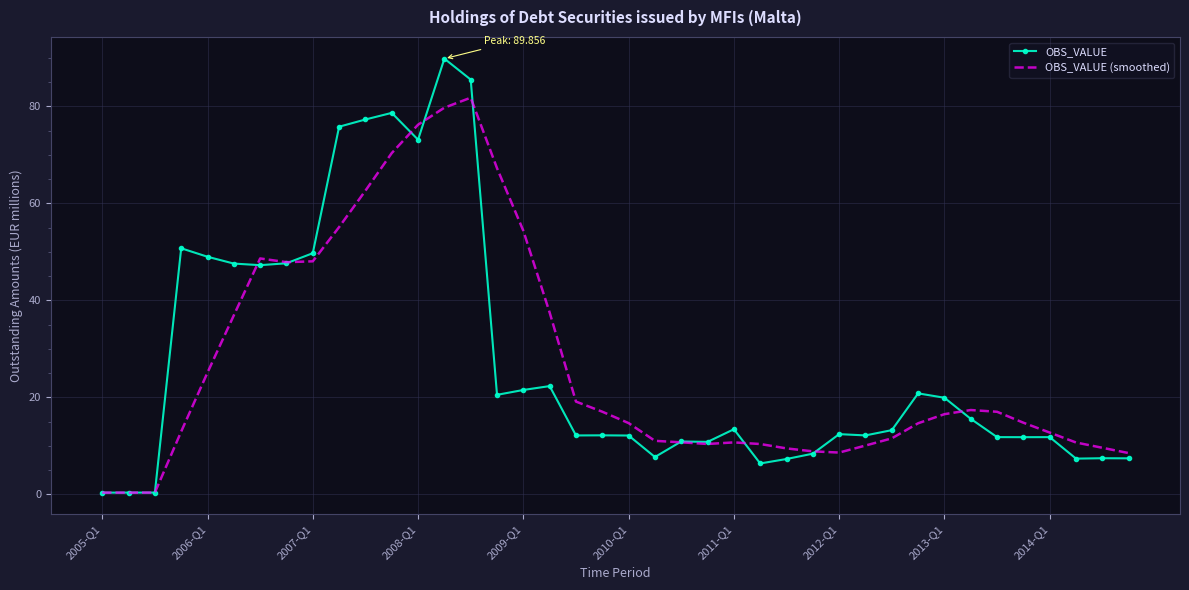

List the series in order of their peak value, lowest first.

OBS_VALUE (smoothed), OBS_VALUE